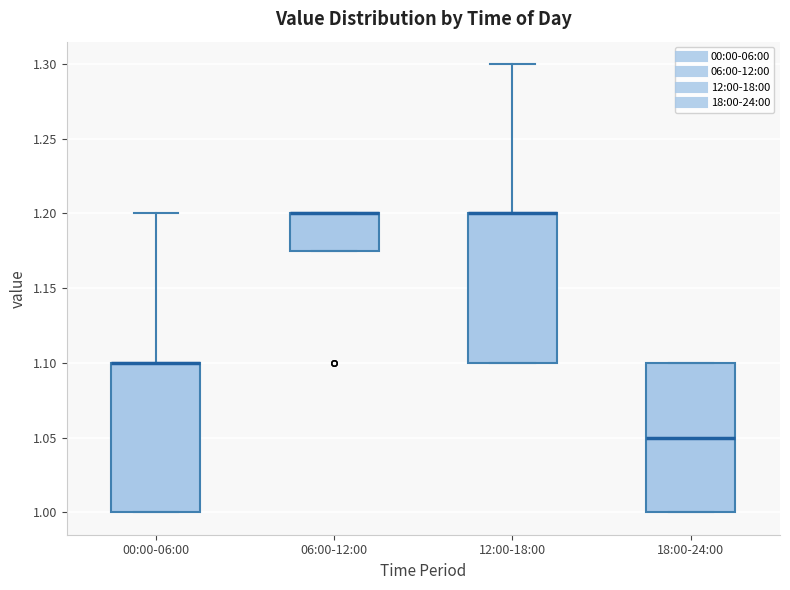

Where is the lower edge of the box for 06:00-12:00 on the y-axis? The values are not printed on the chart, so give them approximately, as read against the axis.

1.175